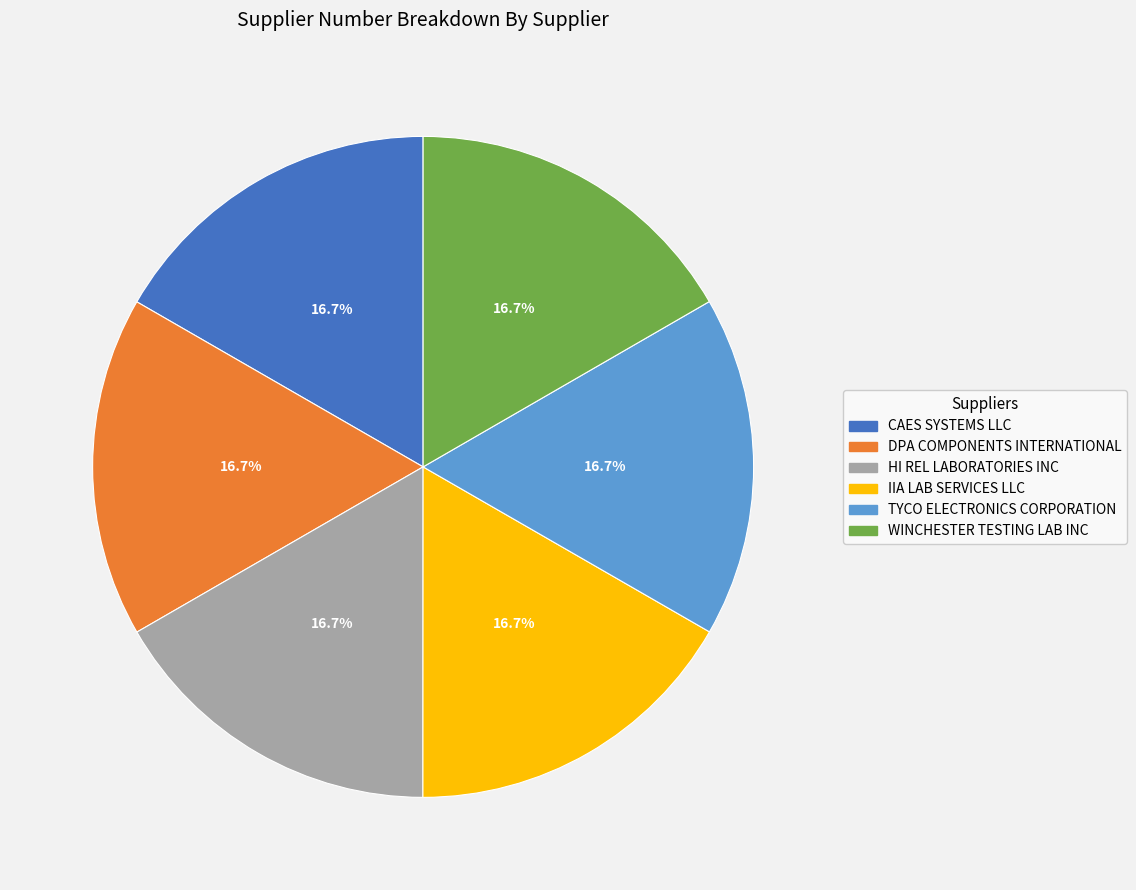

What percentage do DPA COMPONENTS INTERNATIONAL and IIA LAB SERVICES LLC together represent?

33.3%